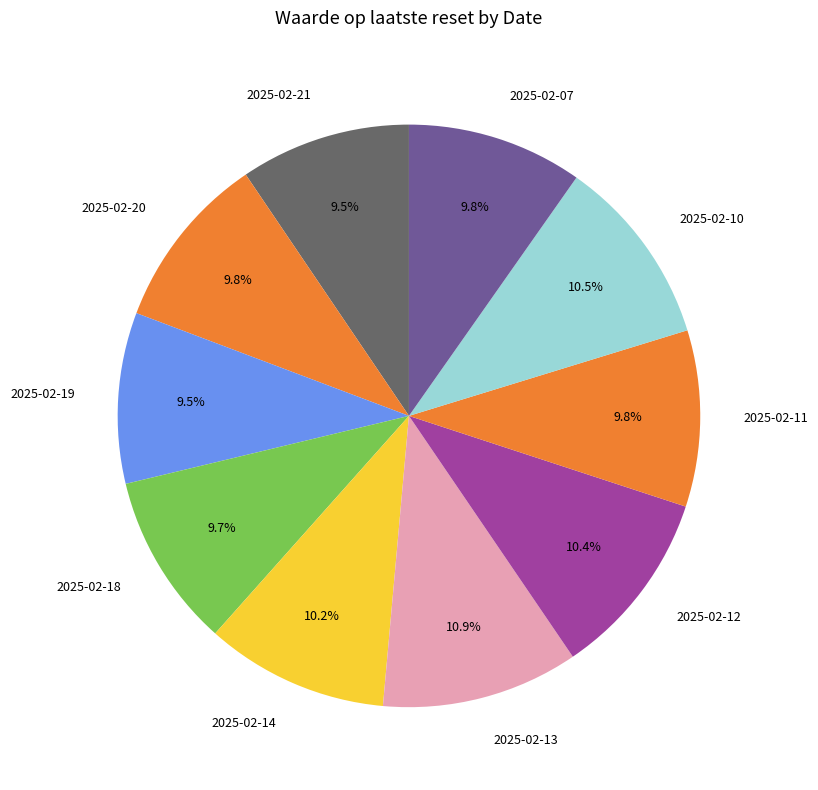

Is there any slice that represents more than half of the pie?

No